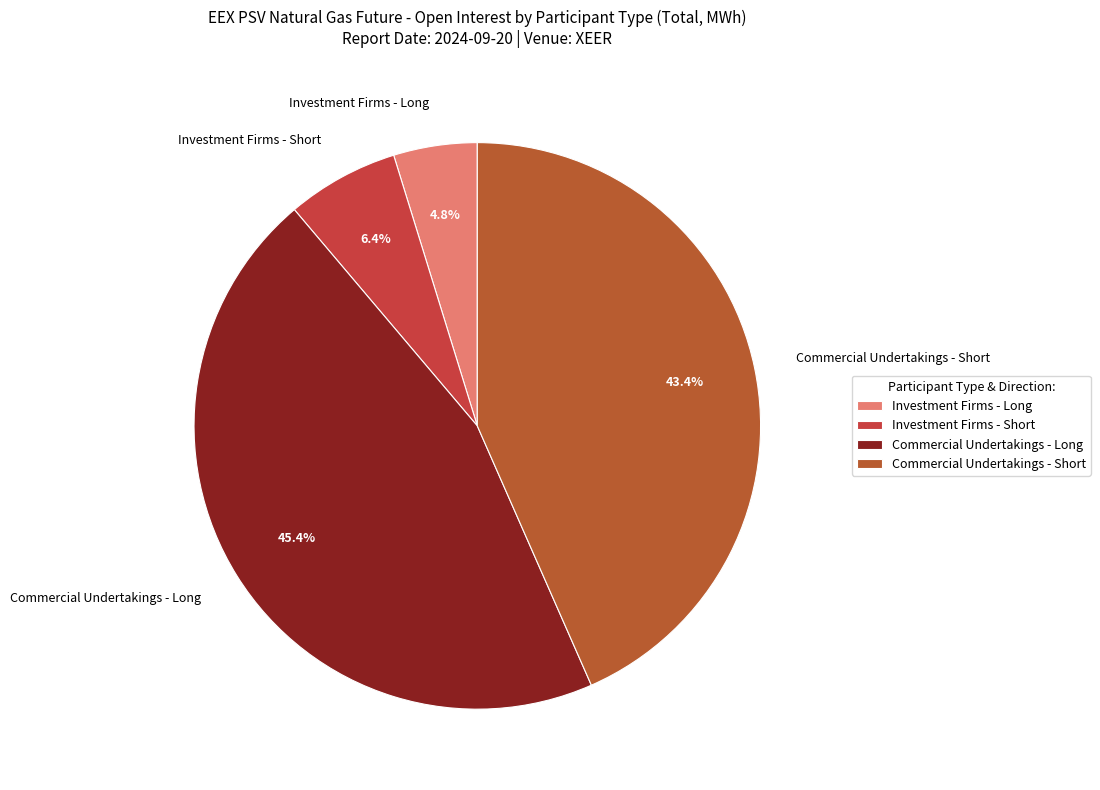

Is there a majority slice in this chart?

No